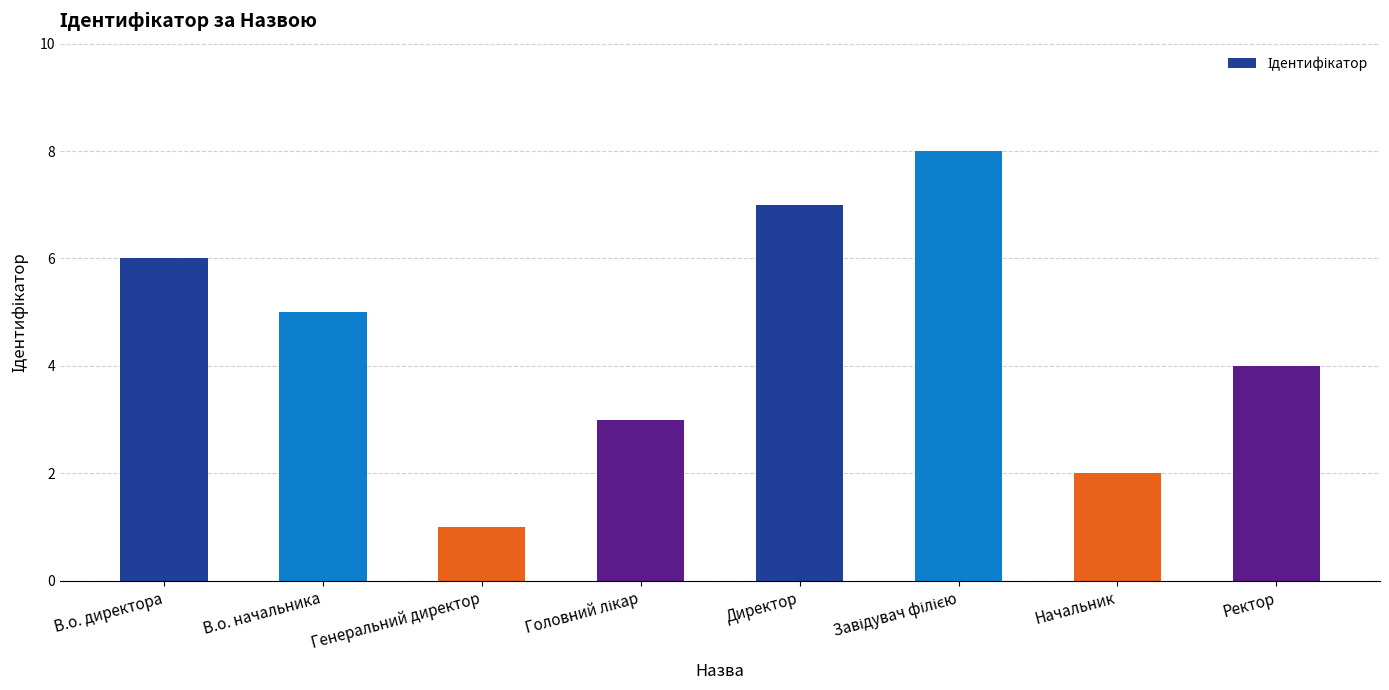

At which category does the chart reach its minimum across all series?

Генеральний директор